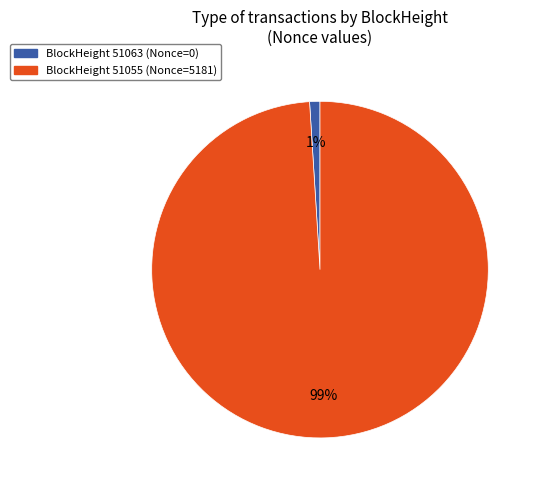

Which slice is the largest?

BlockHeight 51055 (Nonce=5181)